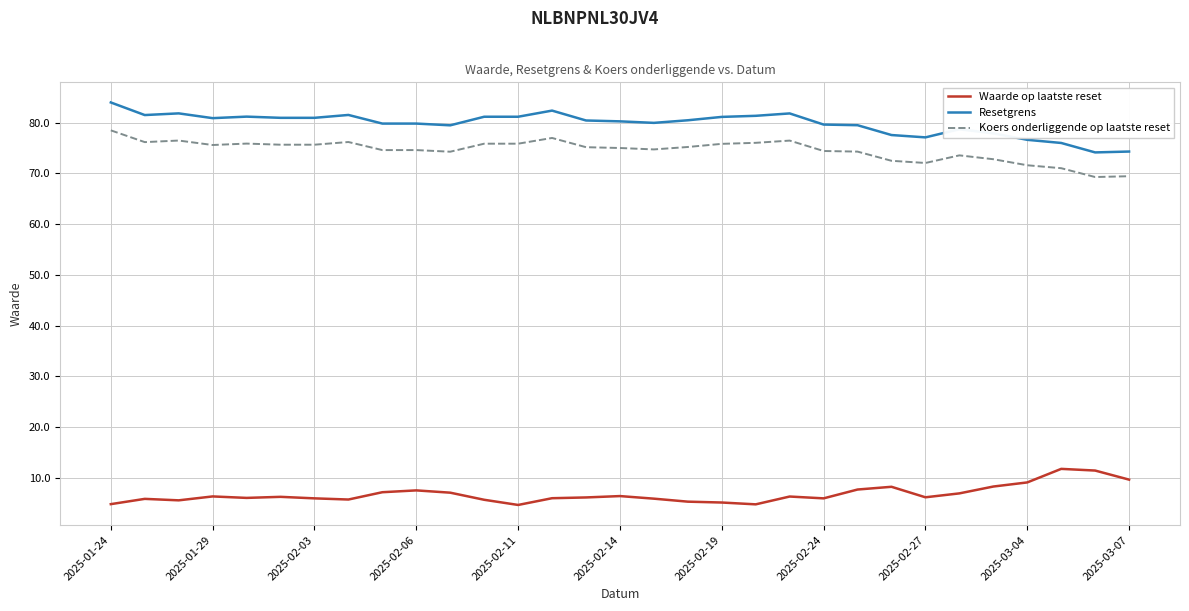

True or false: Resetgrens and Waarde op laatste reset cross at least once.

False